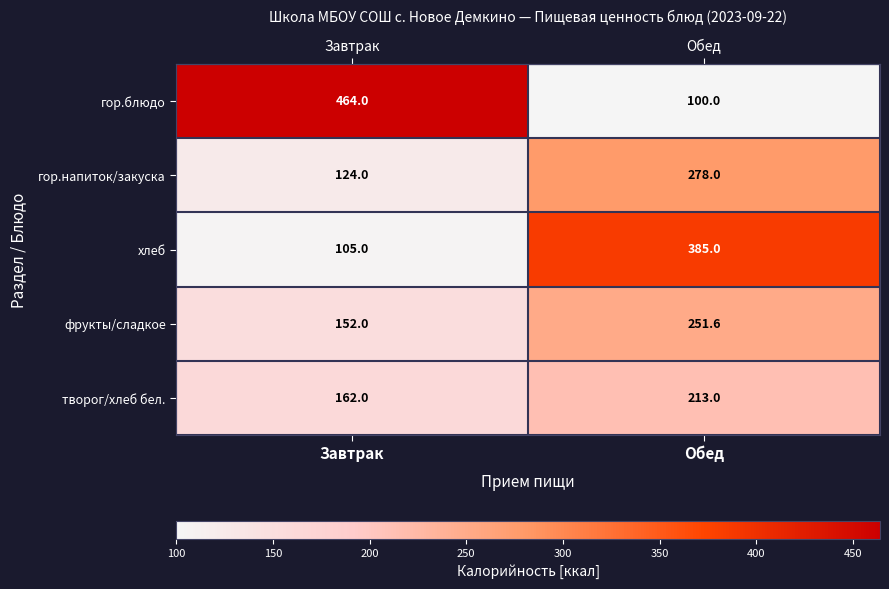

Is it true that творог/хлеб бел. equals 310.4 at Обед?

False